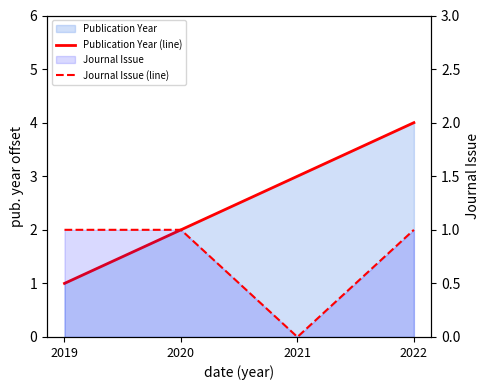

How many data points in Journal Issue (line) are less than 1?

1